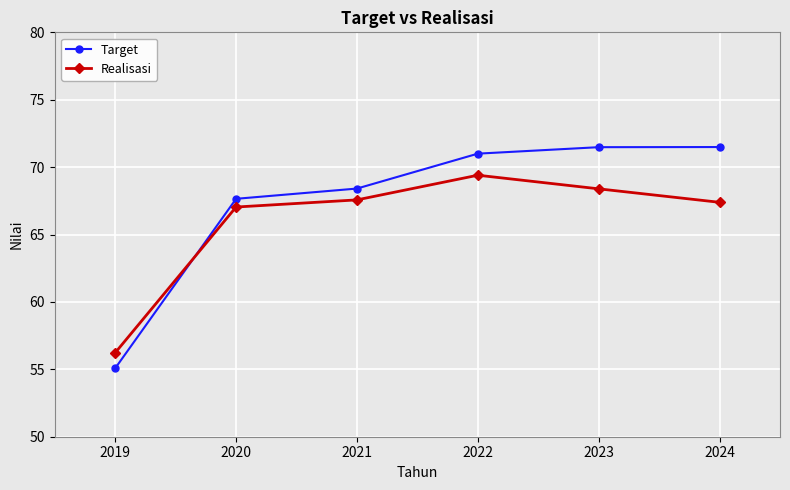

What is the difference between the highest and lowest values at 2024?

4.1